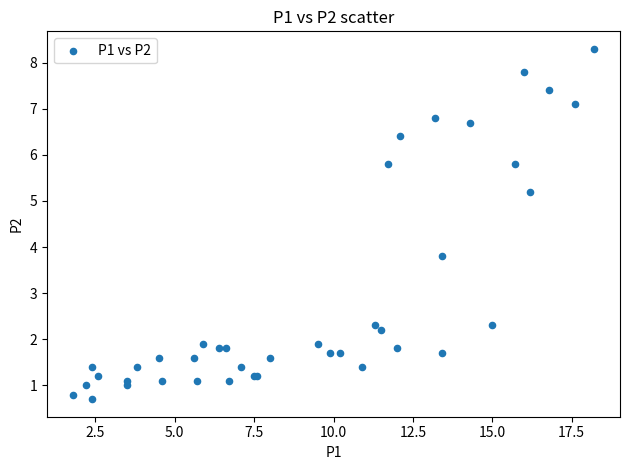

What Y value in the scatter plot is closest to 4?

3.8